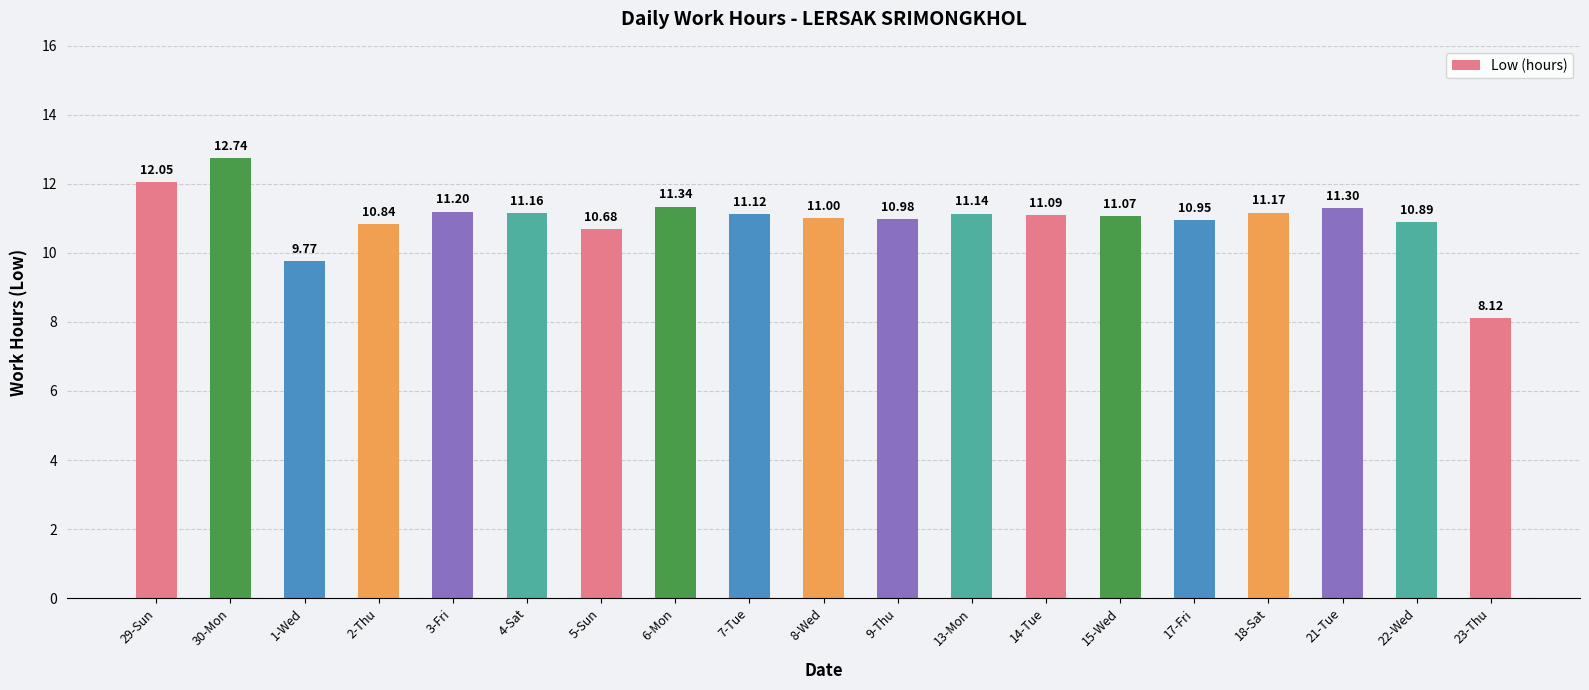

What position from the right is 29-Sun?

19